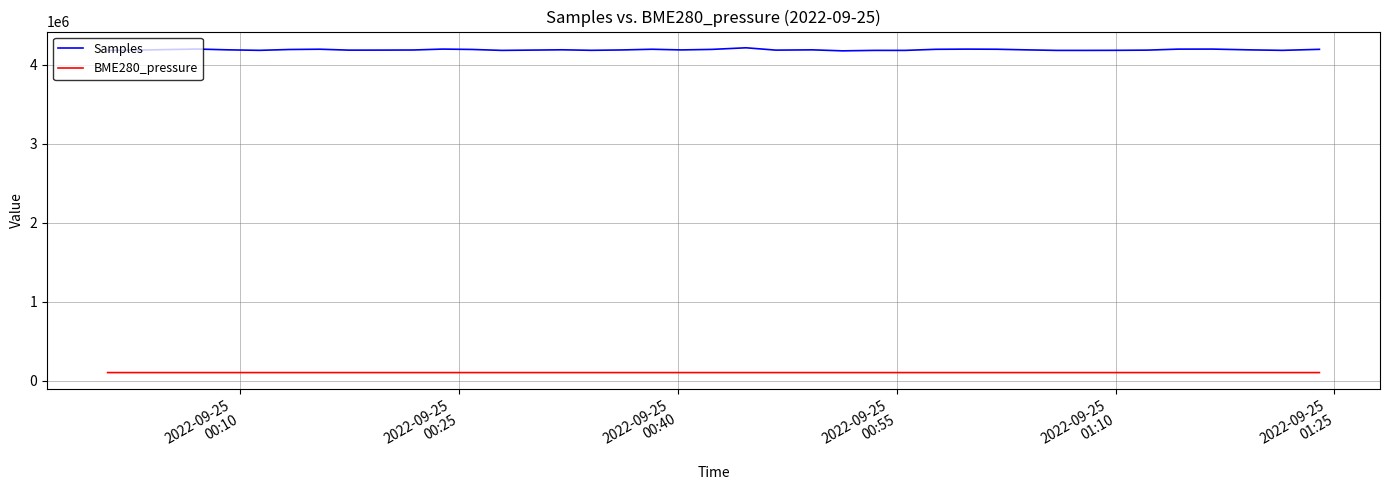

What is the minimum value for Samples?

4175103.0